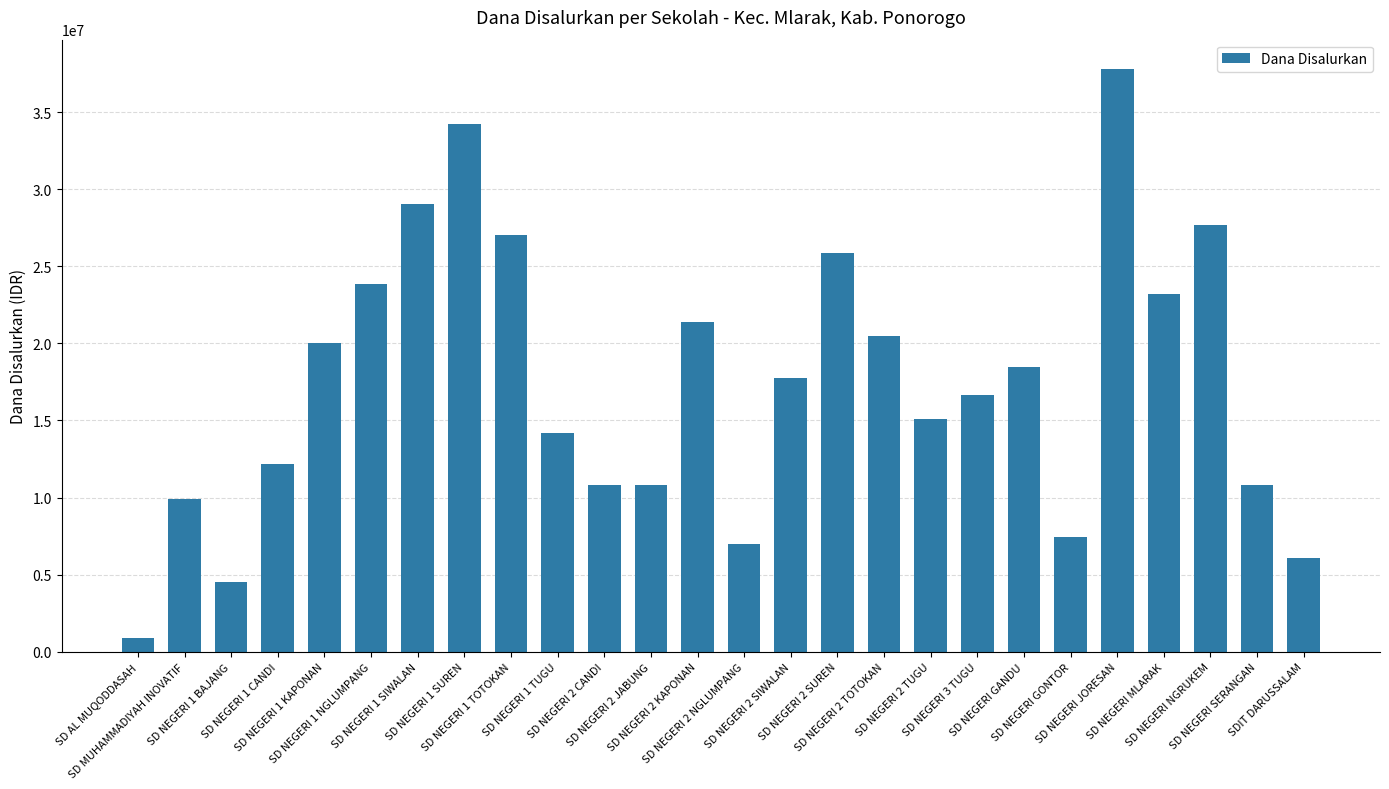

Which has a higher value, SD AL MUQODDASAH or SD NEGERI GANDU?

SD NEGERI GANDU